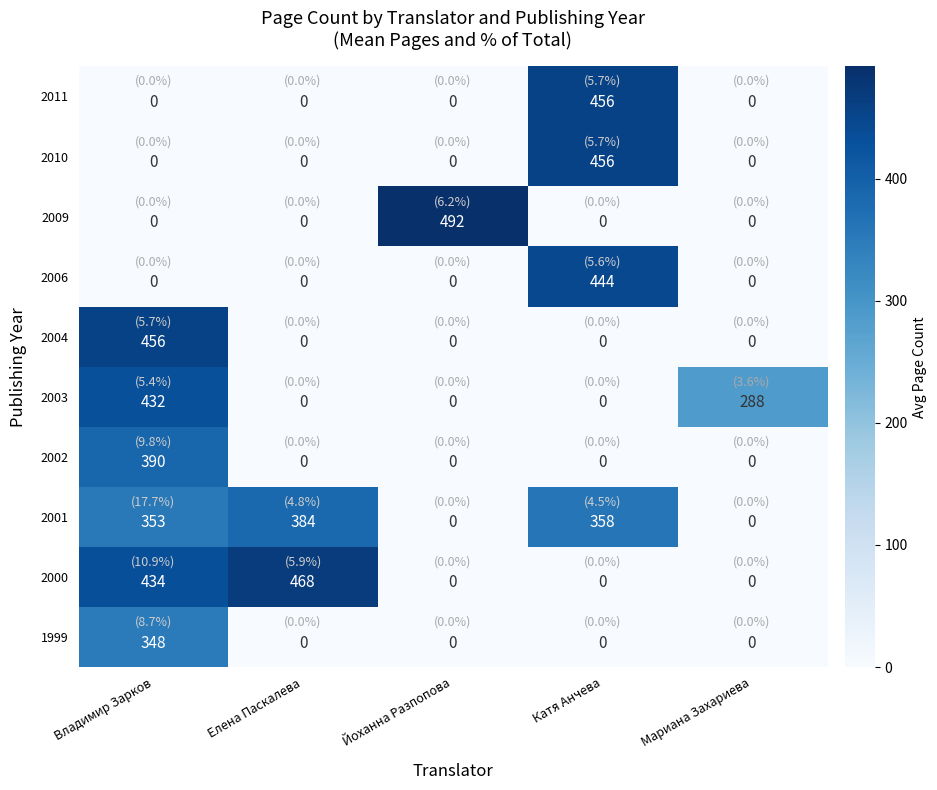

Which category has the highest value across all series?

Йоханна Разпопова